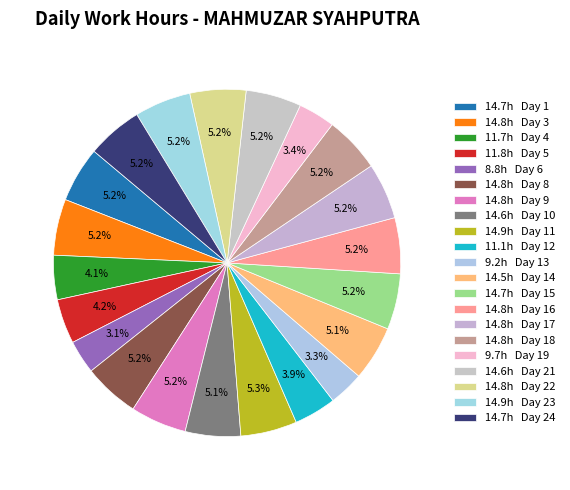

How many slices are in this pie chart?

21